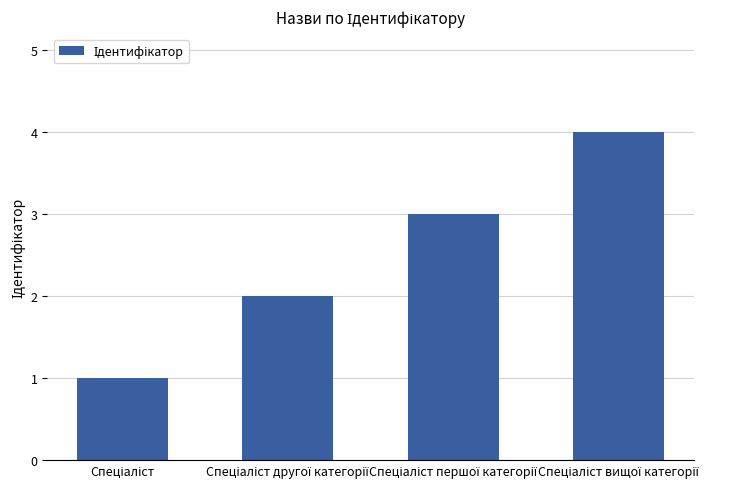

Are the bars horizontal?

No